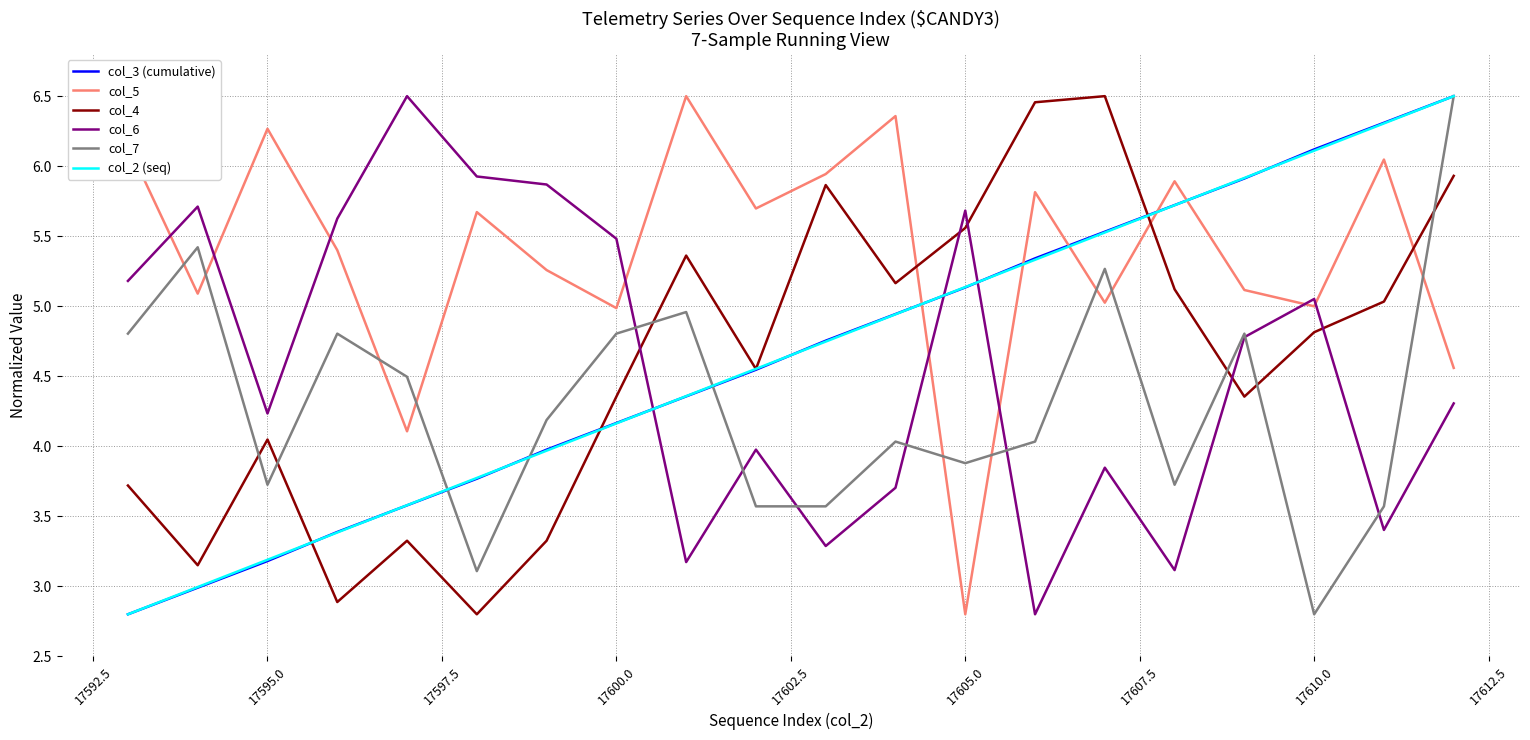

After their last crossing, which series has the higher values: col_2 (seq) or col_5?

col_2 (seq)